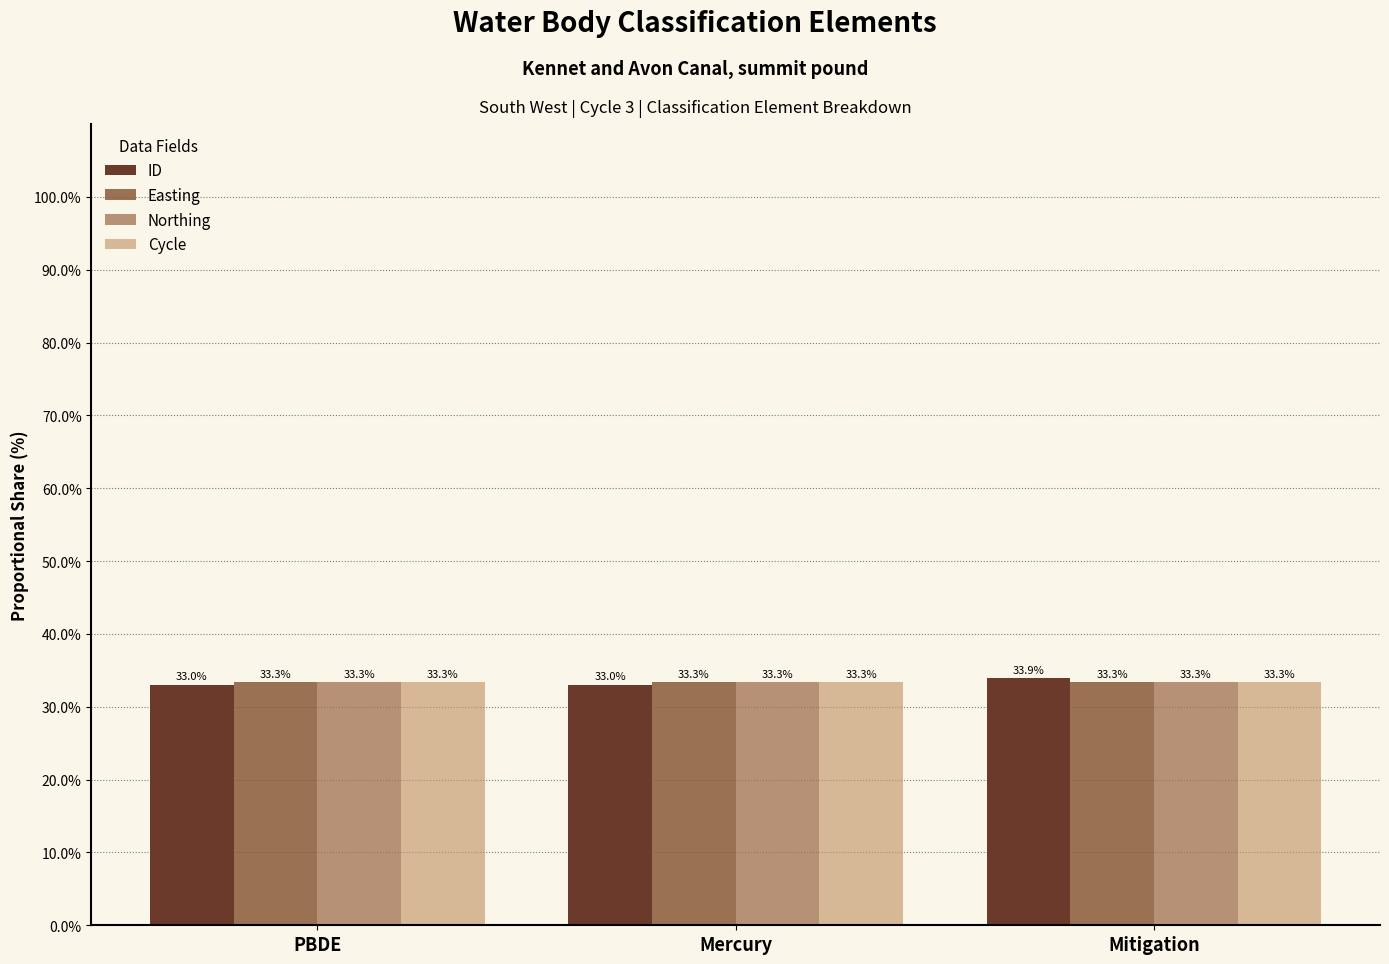

What is the sum of all Northing values?

100.0